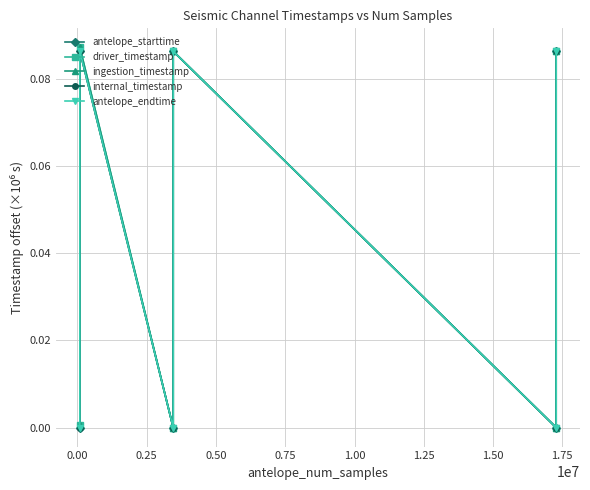

How many lines are shown in the chart?

5